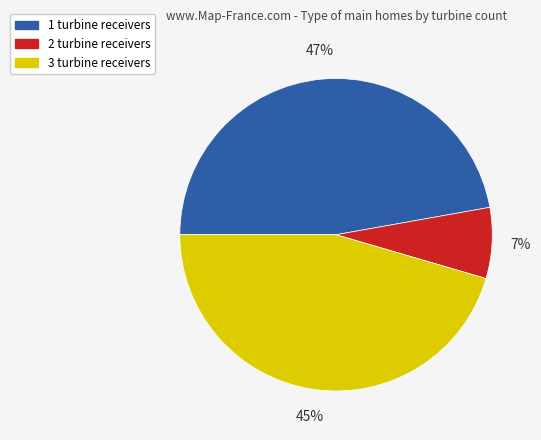

To the nearest percent, what is the combined percentage of 3 turbine receivers and 1 turbine receivers?

93%